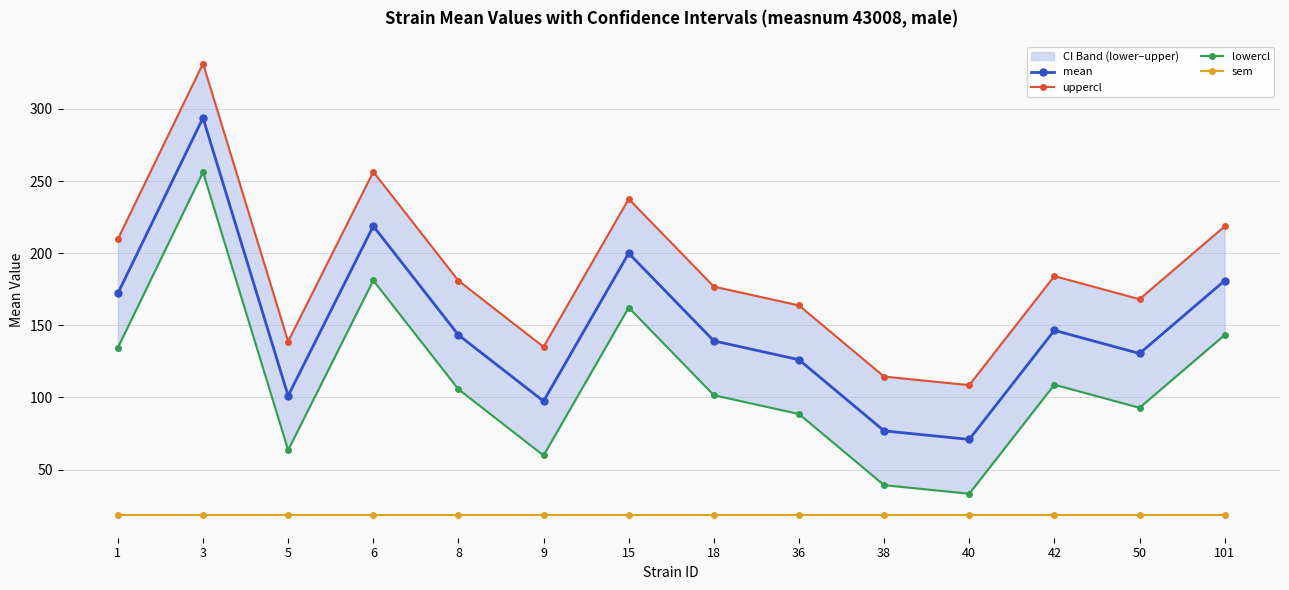

Does the chart have visible grid lines?

Yes